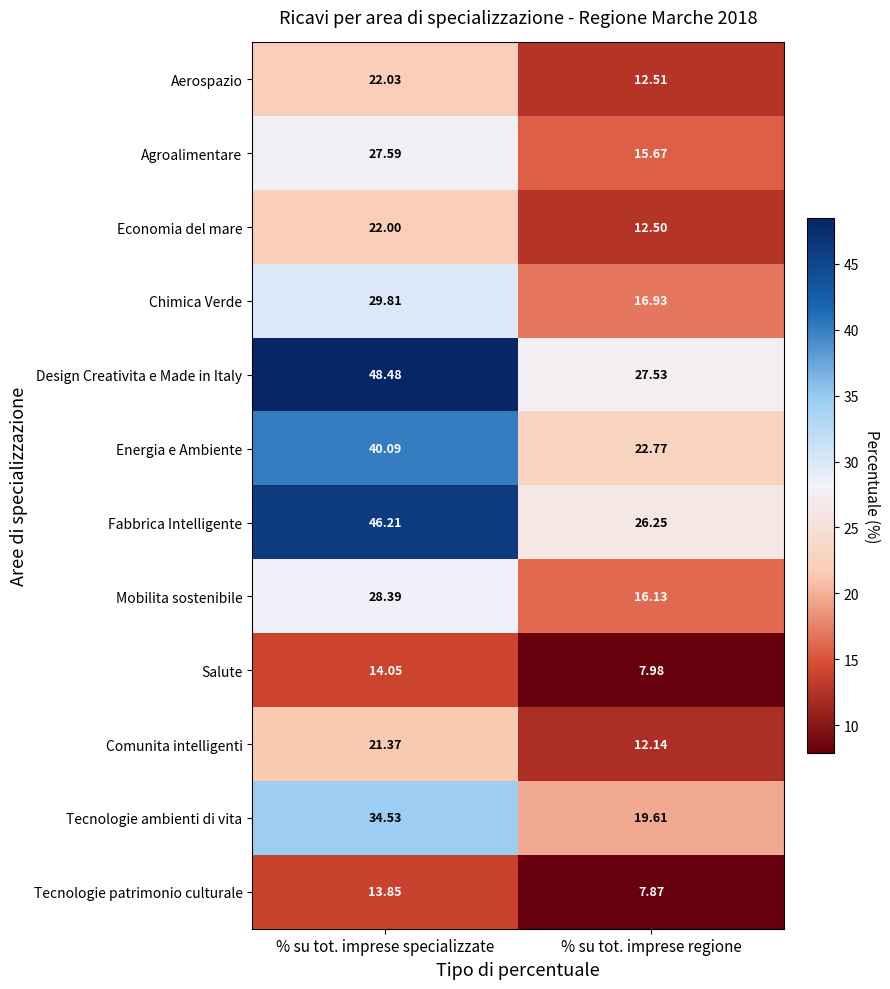

Which series has the largest range (max minus min)?

Design Creativita e Made in Italy